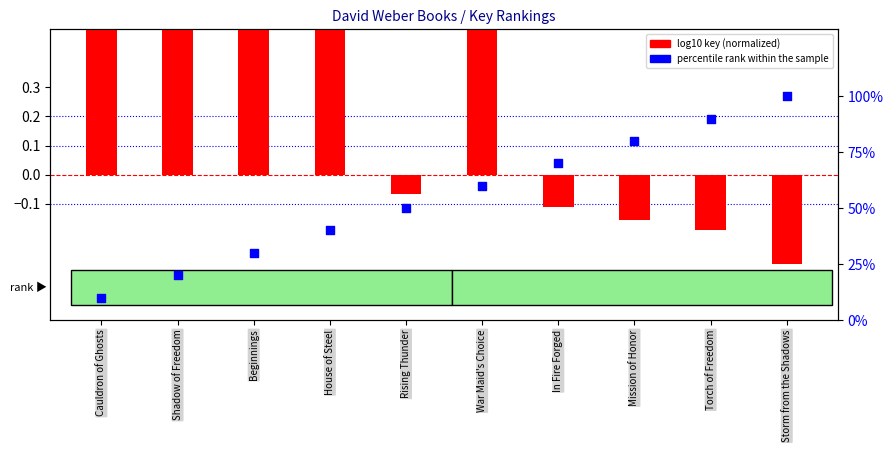

What is the total value across all series at Mission of Honor?

79.8